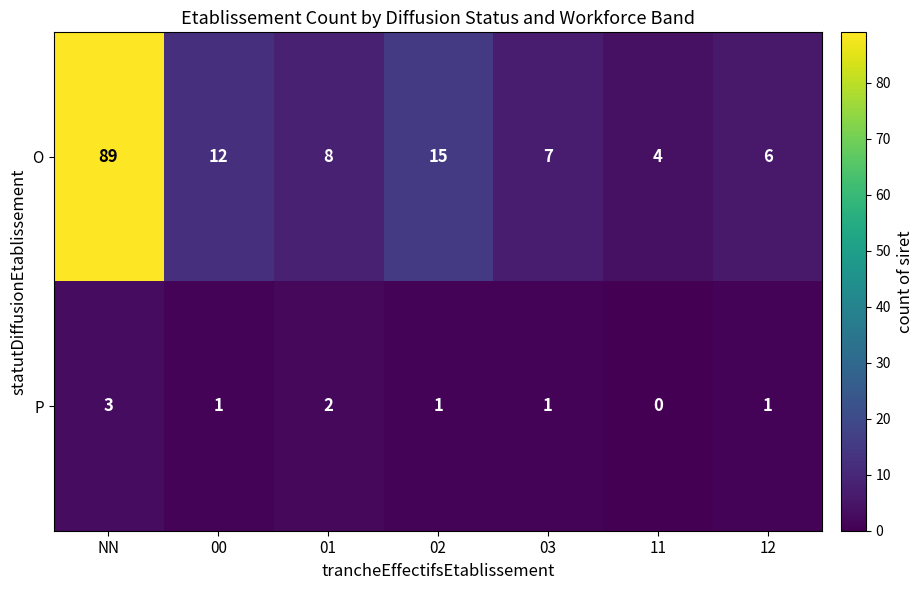

What is the sum of the P values at 12 and 01?

3